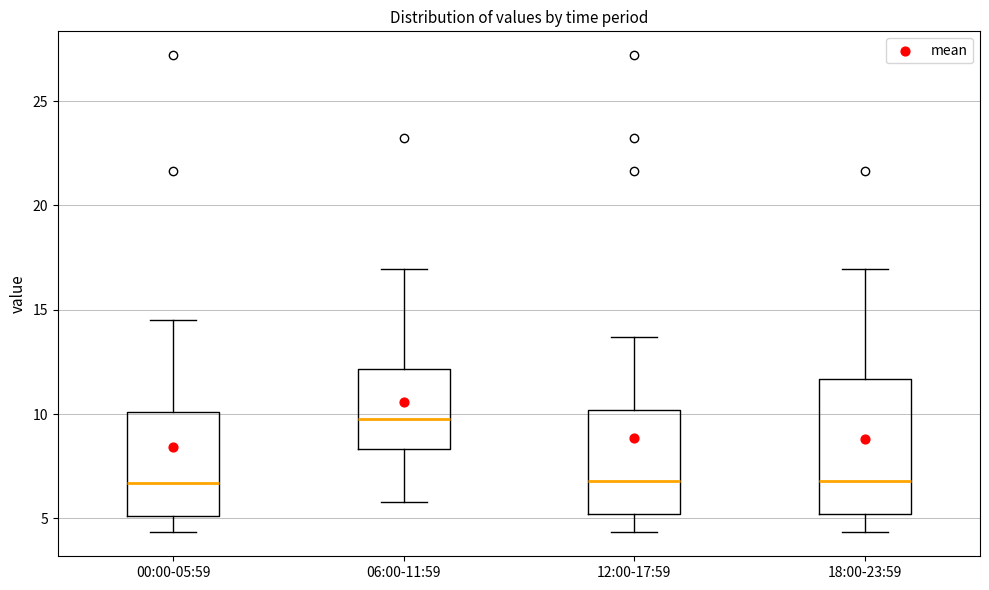

Comparing the boxes themselves (not the whiskers), which one is the tallest?

18:00-23:59